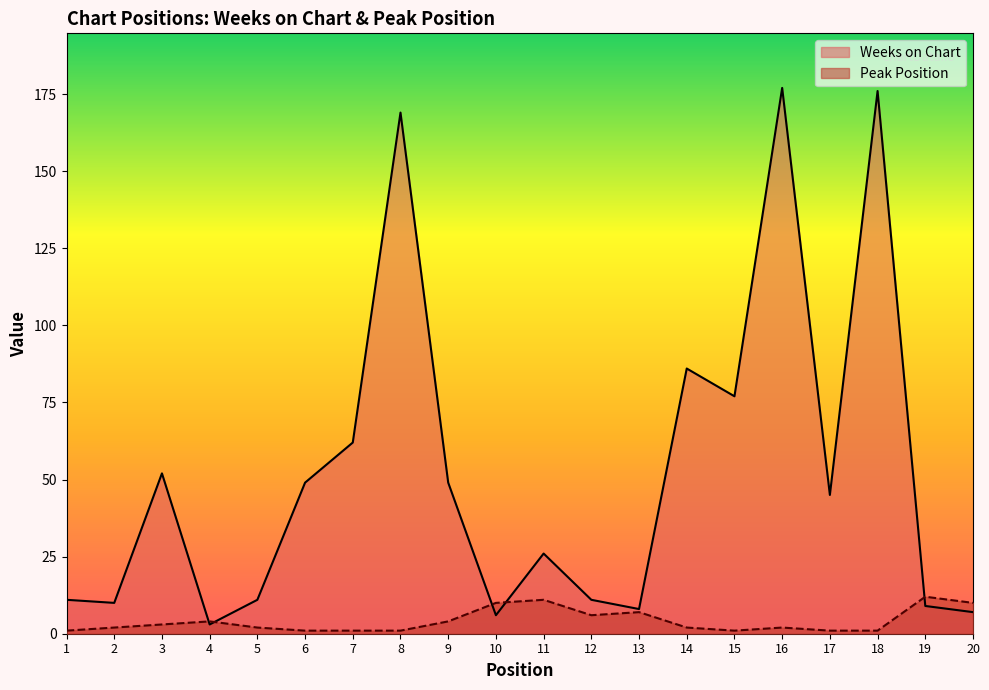

Between 2 and 4, which series saw the biggest shift?

Weeks on Chart